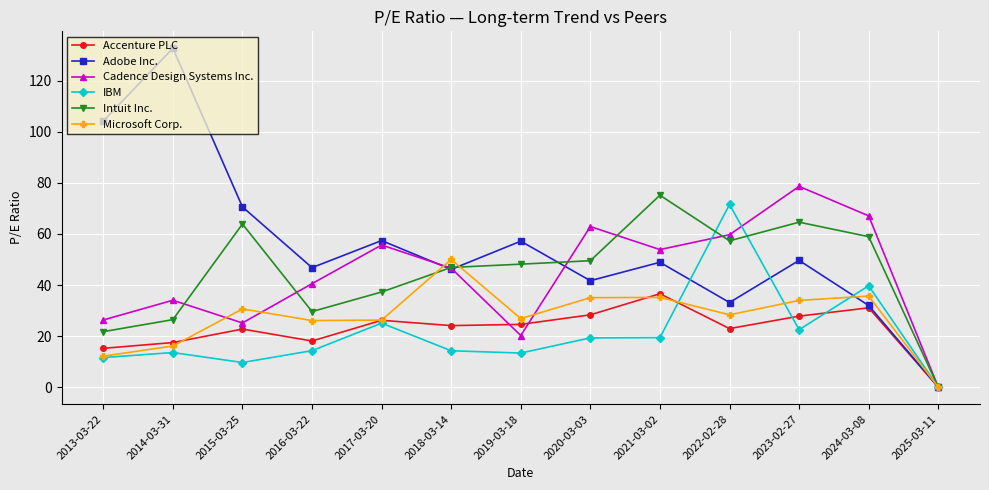

Where does the Accenture PLC series first go above 24?

2017-03-20